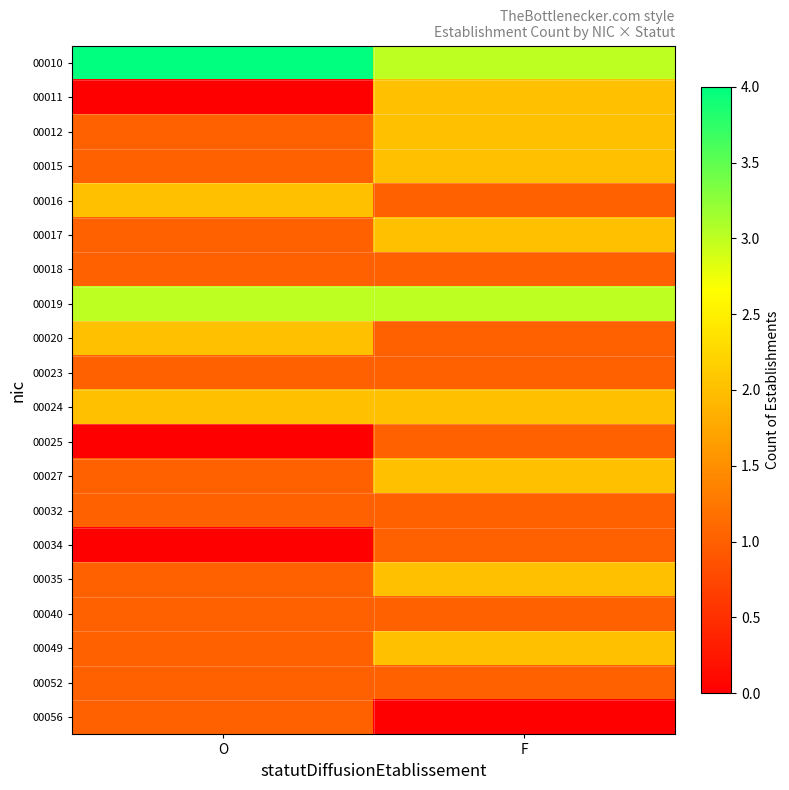

What is the total value across all series at O?

25